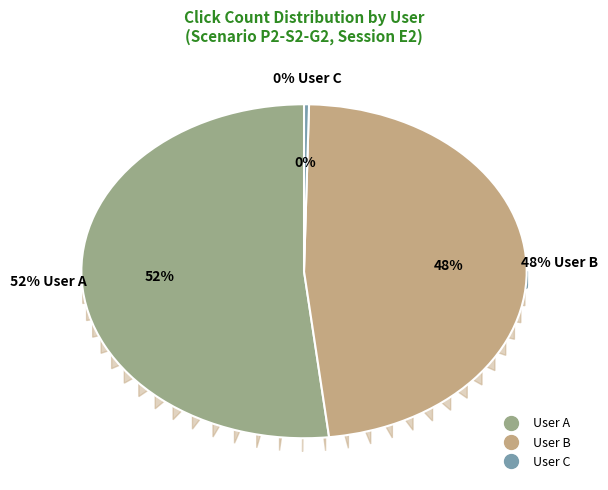

Is there any slice that represents more than half of the pie?

Yes